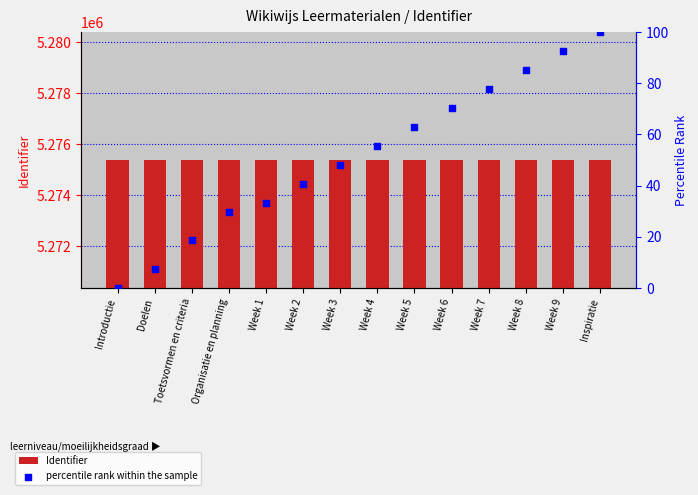

What are all the series names shown in the legend?

Identifier, percentile rank within the sample